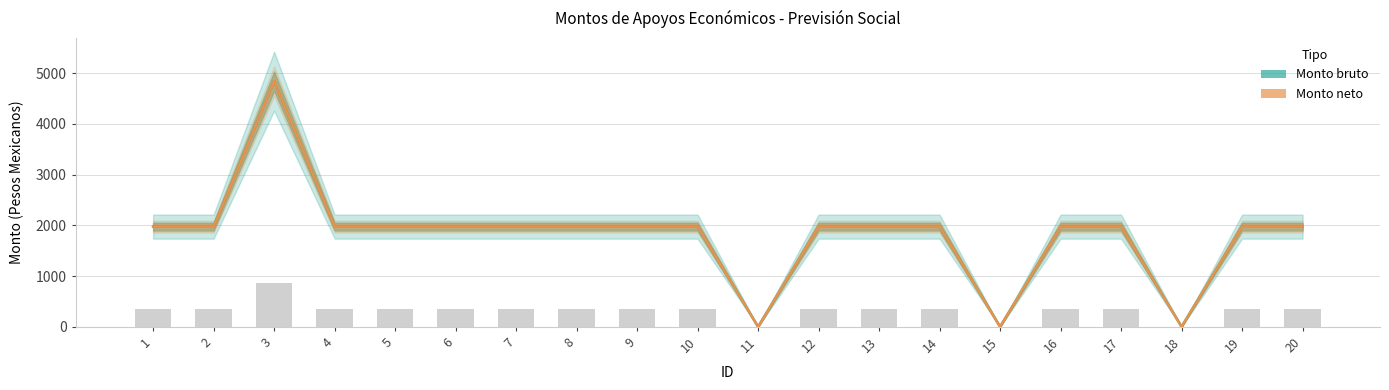

Reading left to right, list all the values displayed in this chart.

Monto bruto: 1=1975.0	2=1975.0	3=4843.8	4=1975.0	5=1975.0	6=1975.0	7=1975.0	8=1975.0	9=1975.0	10=1975.0	11=0.0	12=1975.0	13=1975.0	14=1975.0	15=0.0	16=1975.0	17=1975.0	18=0.0	19=1975.0	20=1975.0
Monto neto: 1=1975.0	2=1975.0	3=4843.8	4=1975.0	5=1975.0	6=1975.0	7=1975.0	8=1975.0	9=1975.0	10=1975.0	11=0.0	12=1975.0	13=1975.0	14=1975.0	15=0.0	16=1975.0	17=1975.0	18=0.0	19=1975.0	20=1975.0